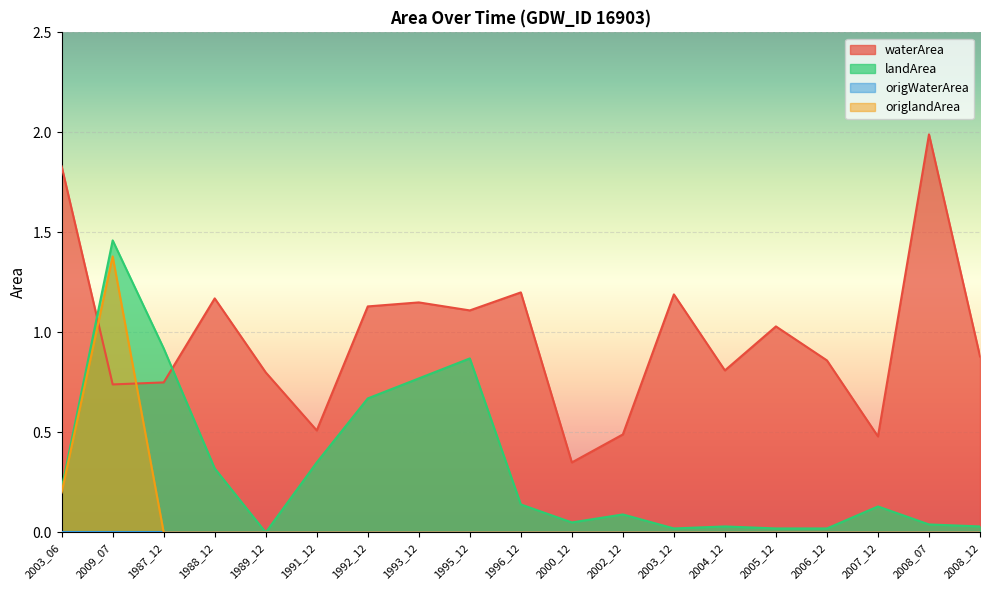

How many interior local valleys does the landArea series have?

3